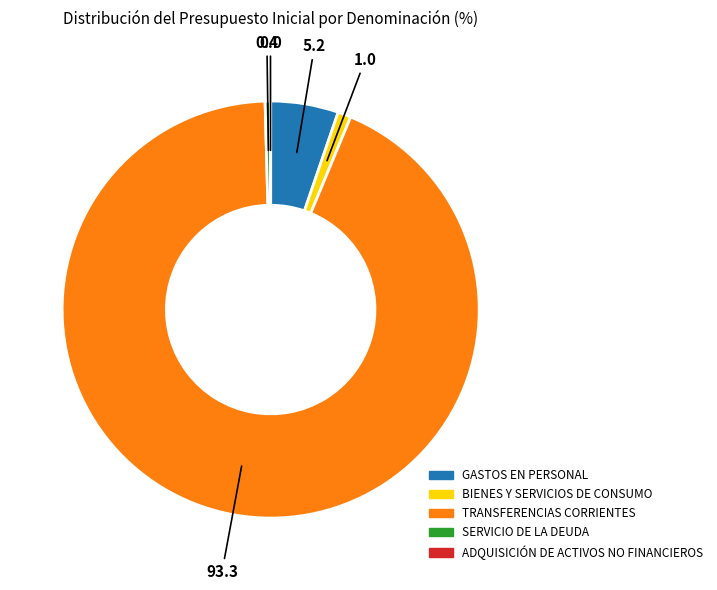

What is the largest slice in the pie chart?

TRANSFERENCIAS CORRIENTES